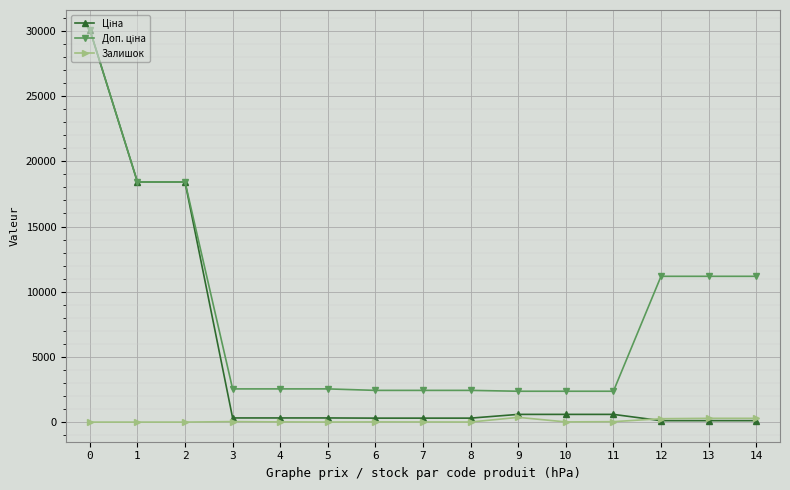

How many data points does each series have?

15